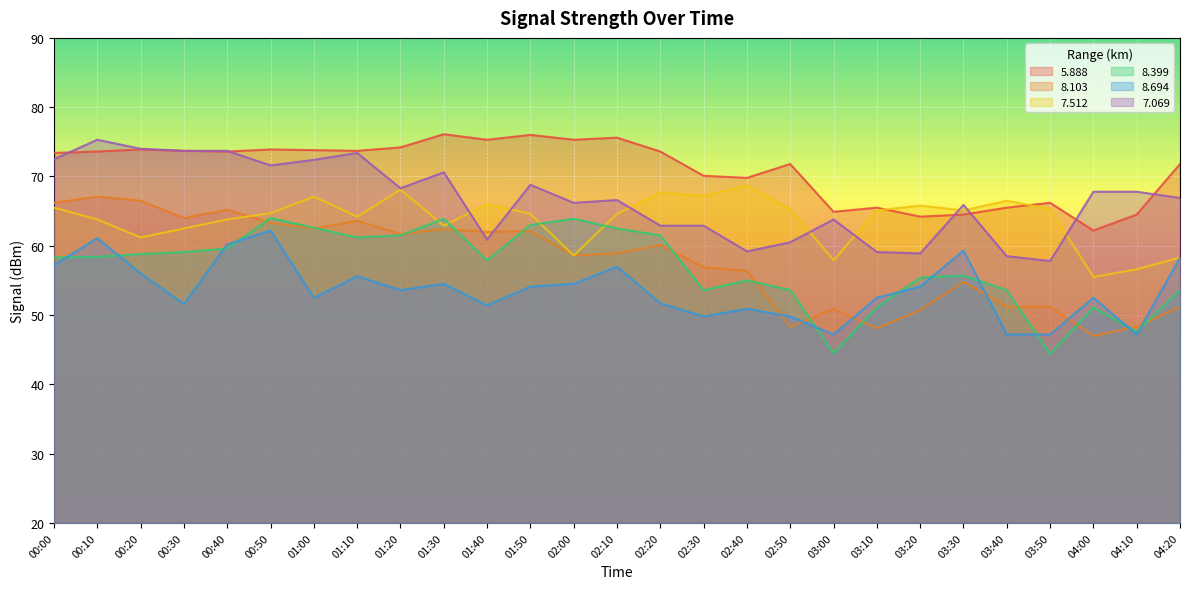

What is the average value of the 8.399 series?

56.9